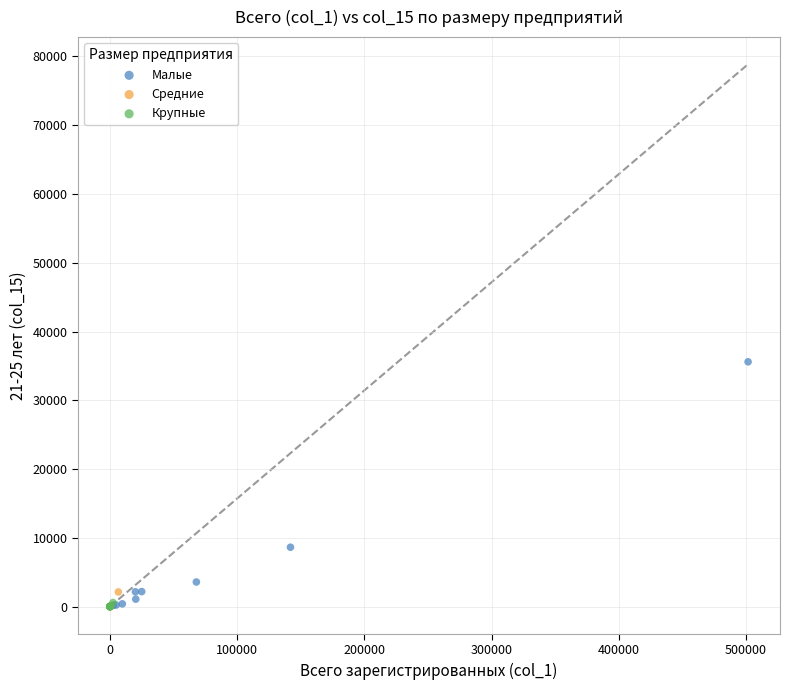

Which series reaches the maximum Y coordinate?

Малые